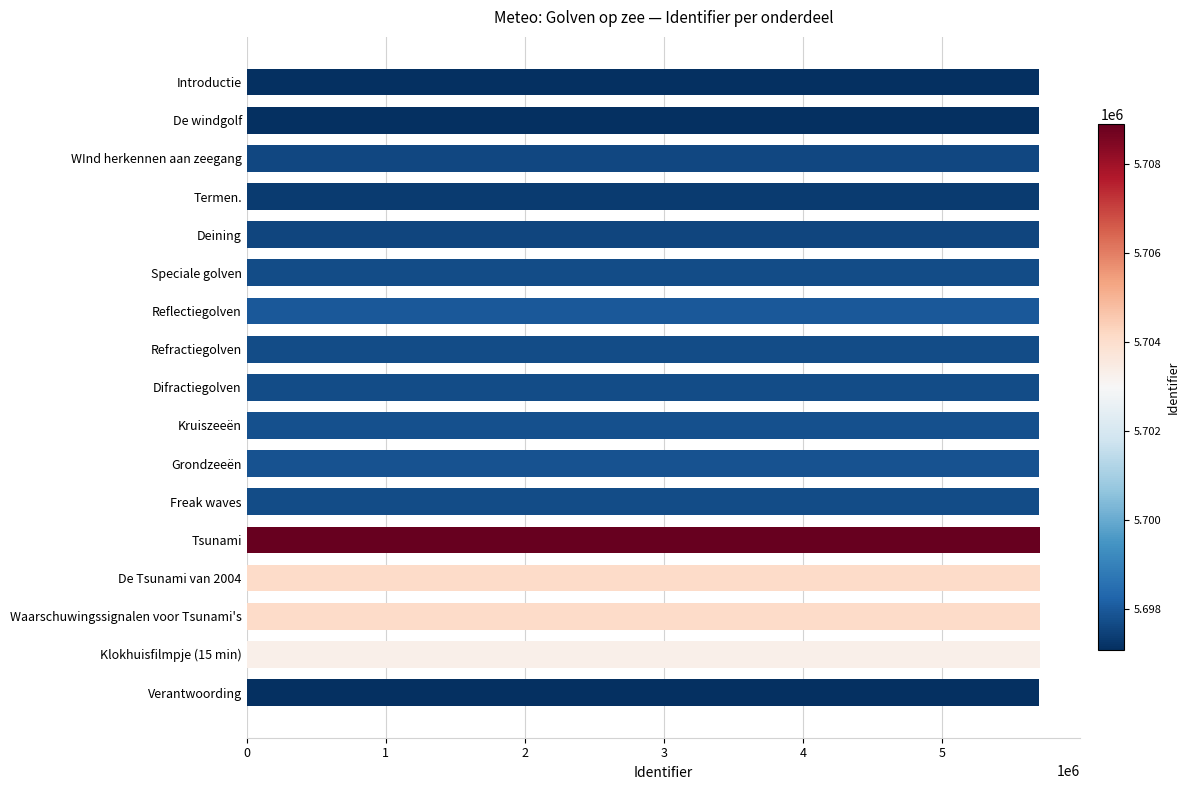

Are the bars horizontal?

Yes